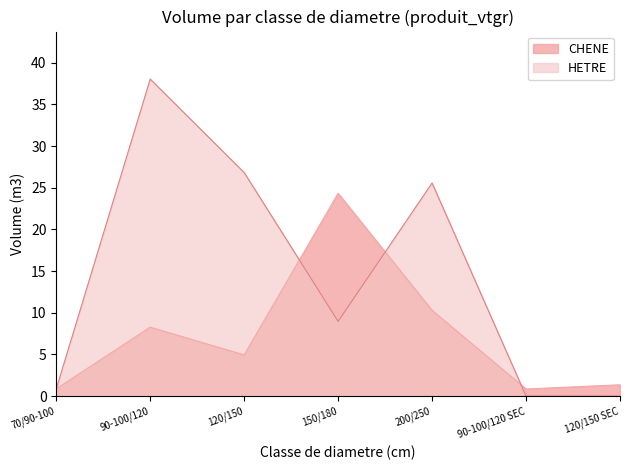

Reading left to right, what are all the values shown in this chart?

CHENE: 0.9	8.3	4.9	24.3	10.3	0.9	1.4
HETRE: 0.9	38.0	26.8	9.0	25.6	0.0	0.0